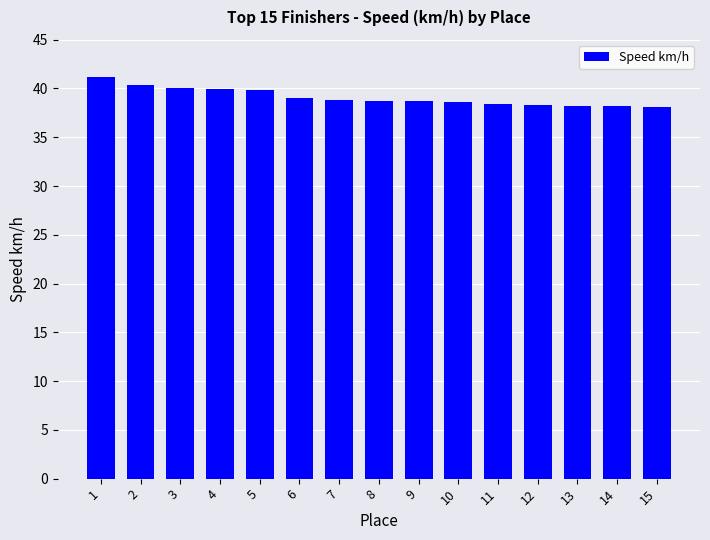

The value at 5 is 55.5. True or false?

False